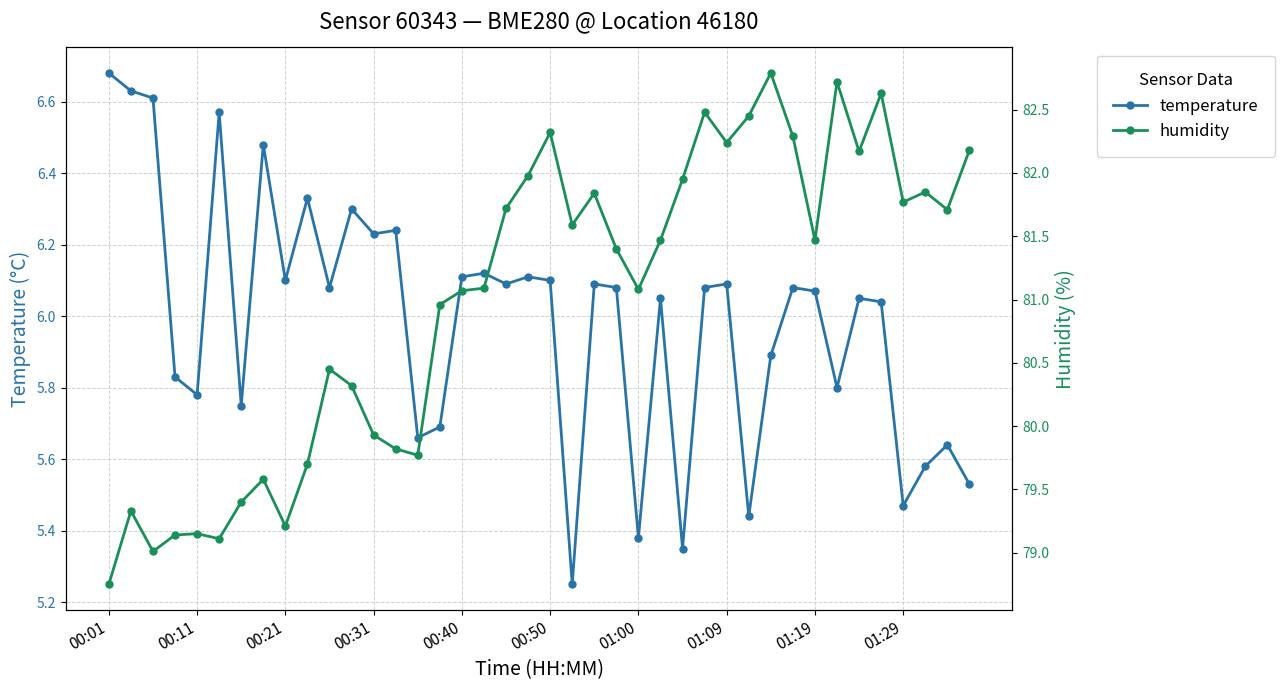

The temperature series shows 10.0 at 01:09. True or false?

False